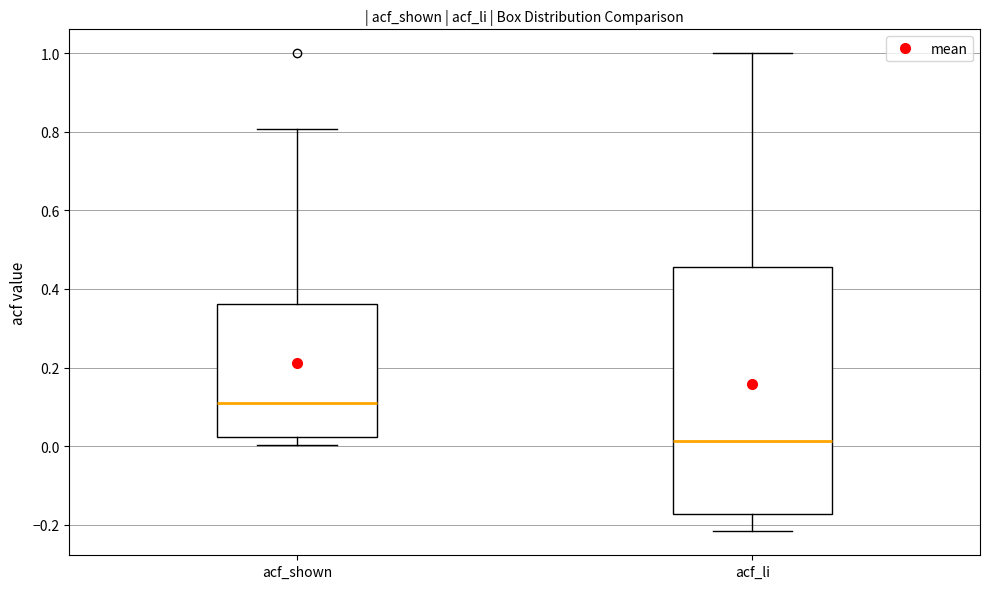

Which box is the tallest, from its lower edge to its upper edge?

acf_li